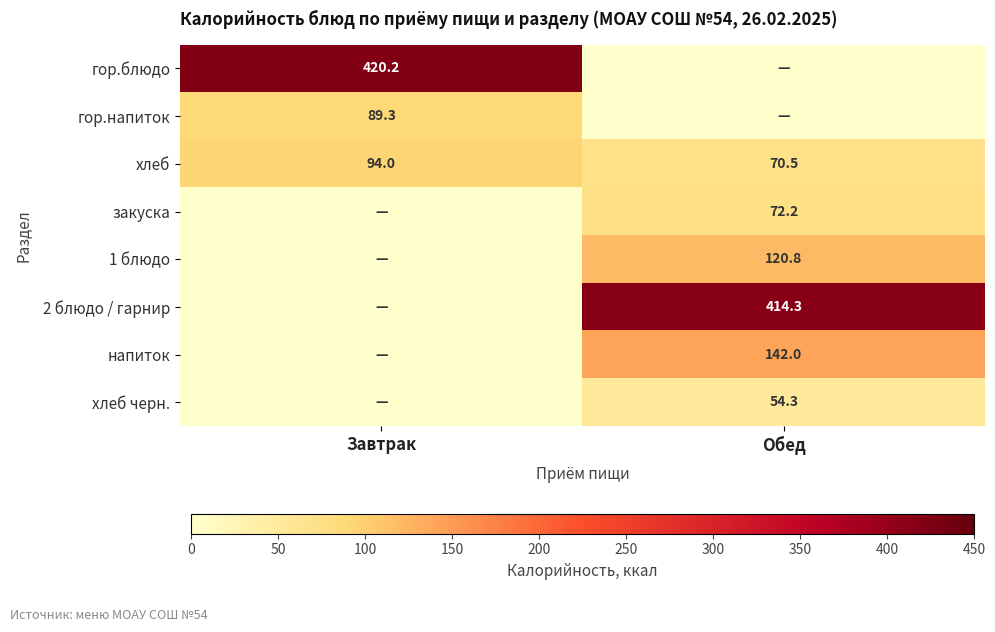

True or false: хлеб has a value of 122.7 at Завтрак.

False